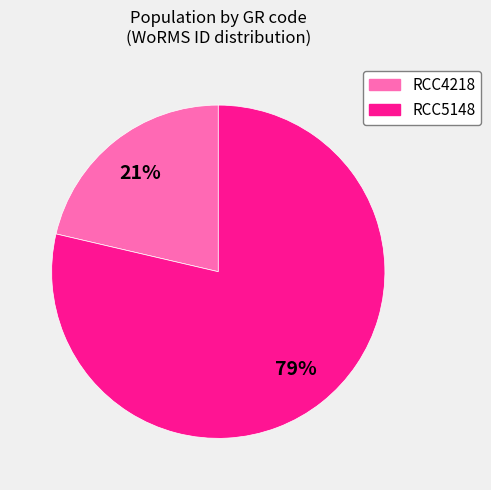

Is it true that RCC4218 is 28% of the pie?

False